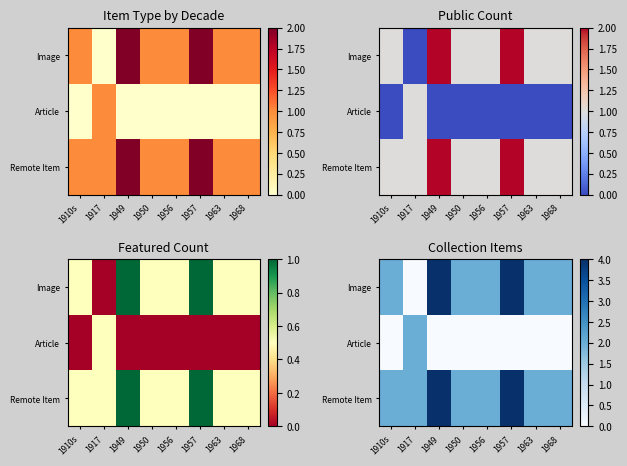

What is the greatest value displayed?

4